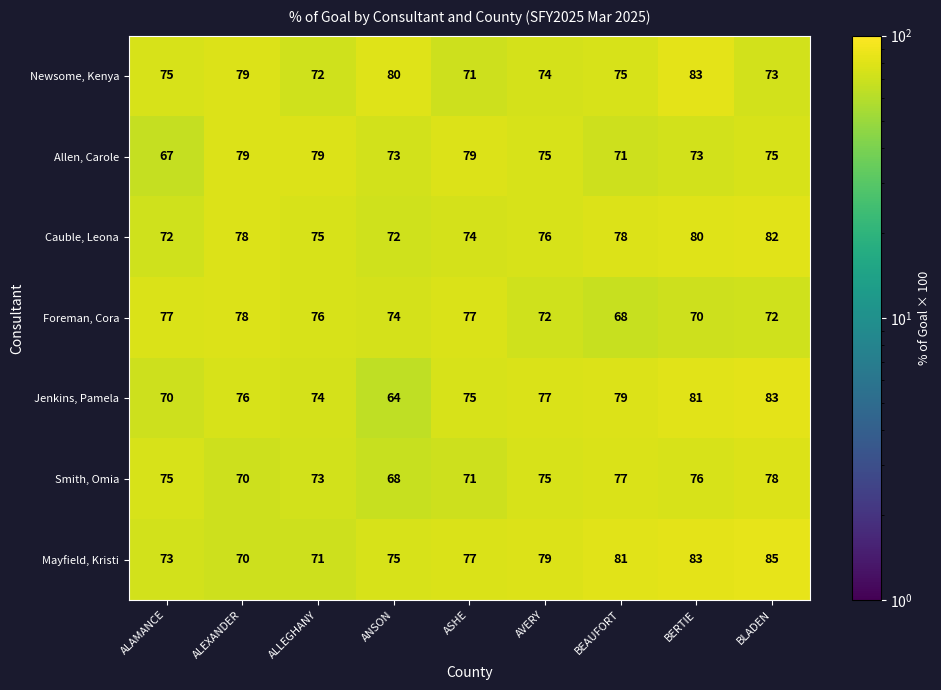

The value of Jenkins, Pamela at ALLEGHANY is 74. True or false?

True